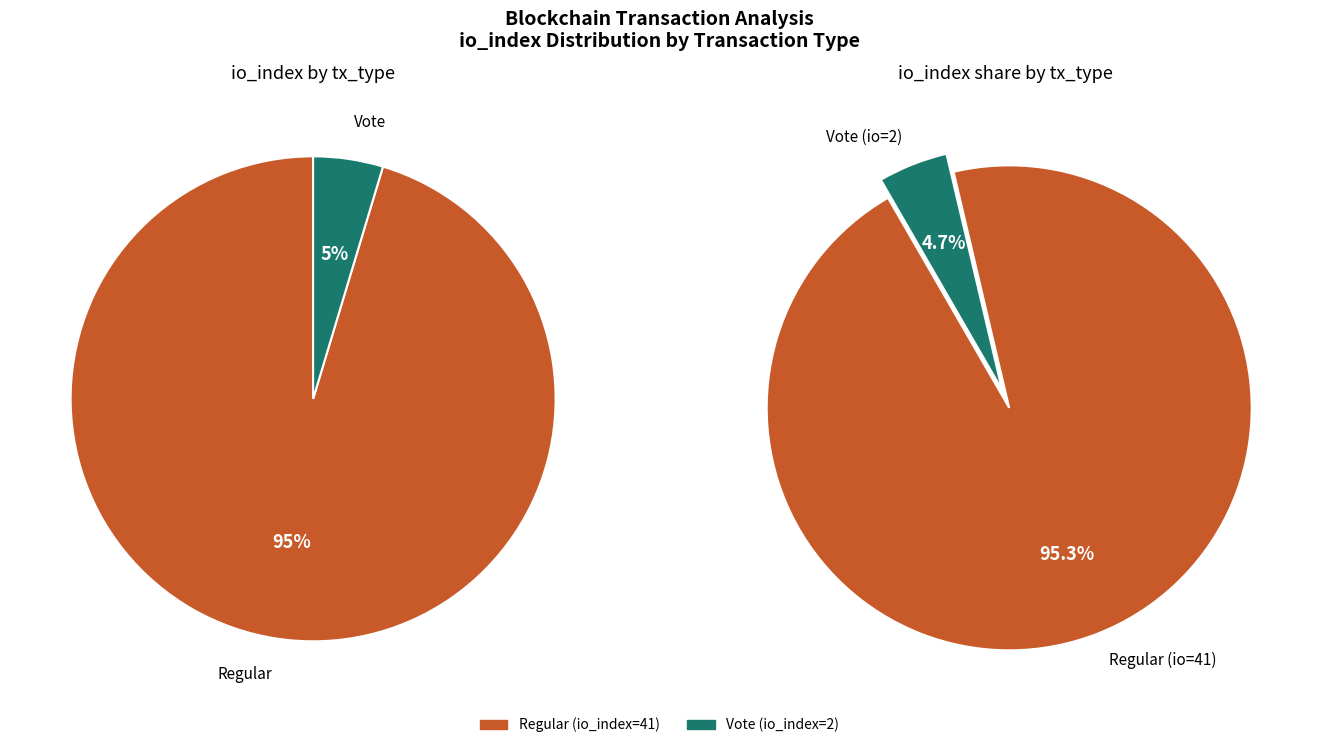

Which category has the smallest portion of the pie?

Vote